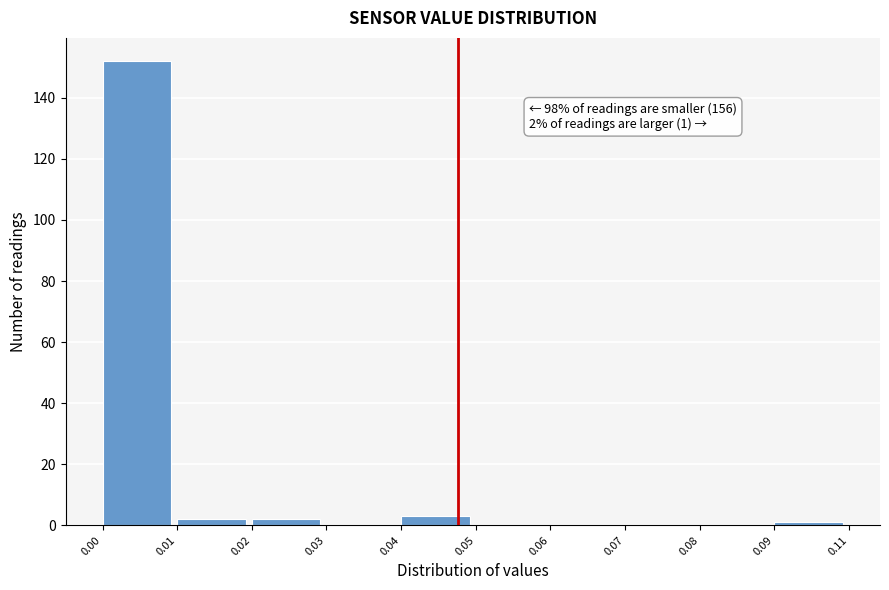

Reading left to right, list all the values displayed in this chart.

0.00=152	0.01=2	0.02=2	0.03=0	0.04=3	0.05=0	0.06=0	0.07=0	0.08=0	0.09=1